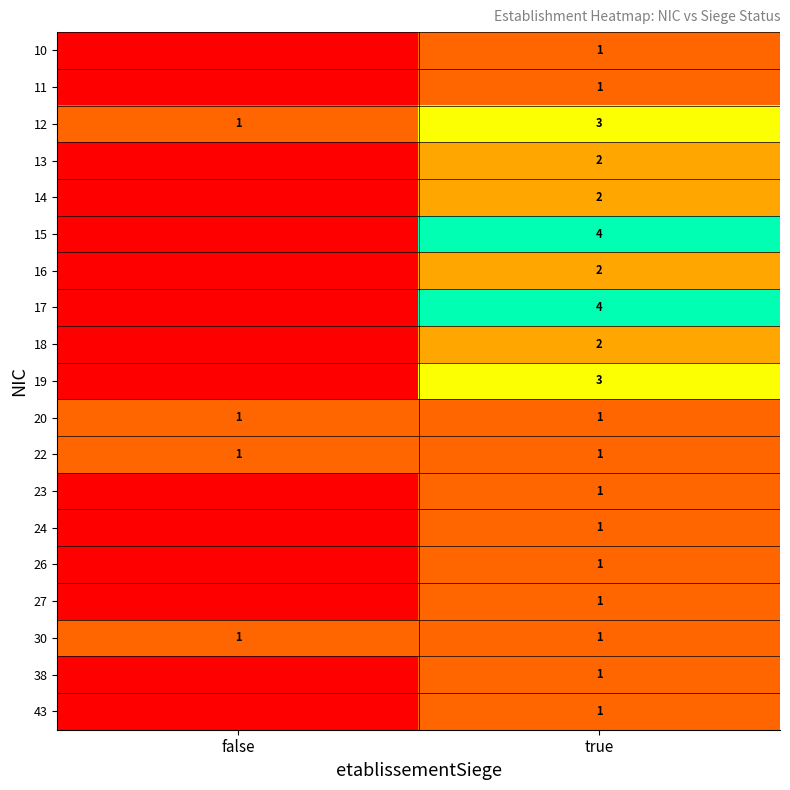

What is the total value across all series at true?

33